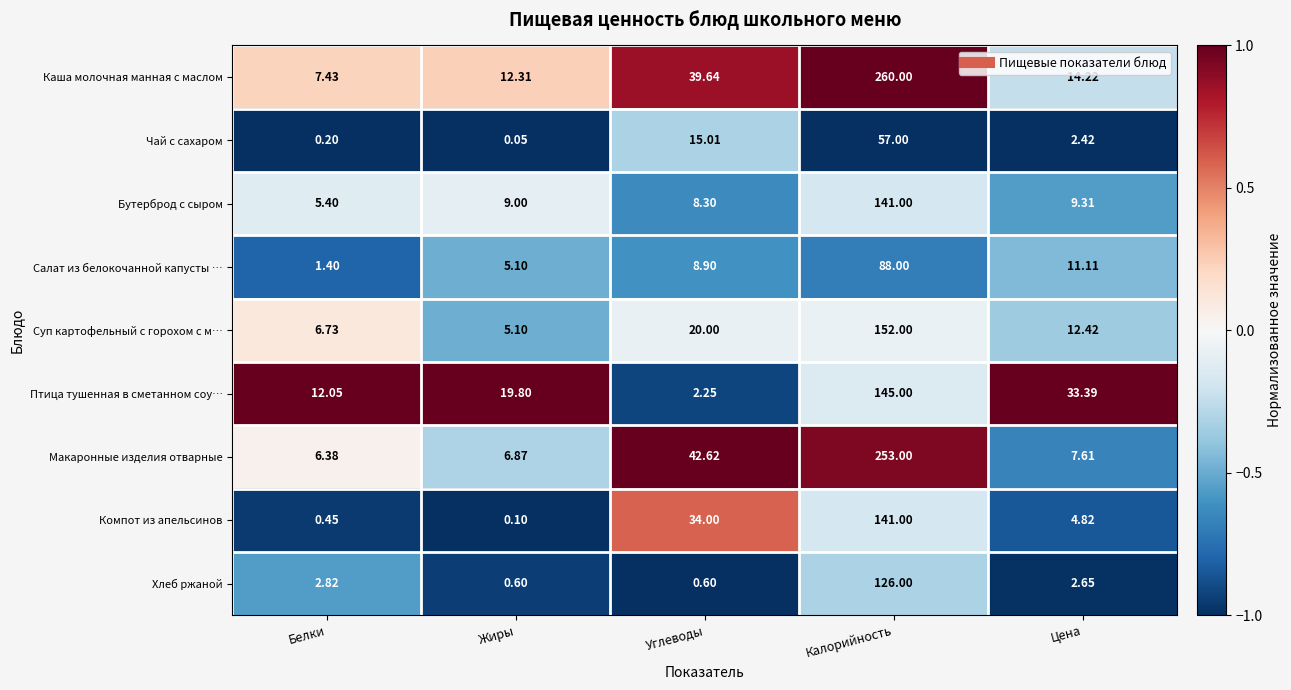

At which label does Каша молочная манная с маслом first exceed 14?

Углеводы